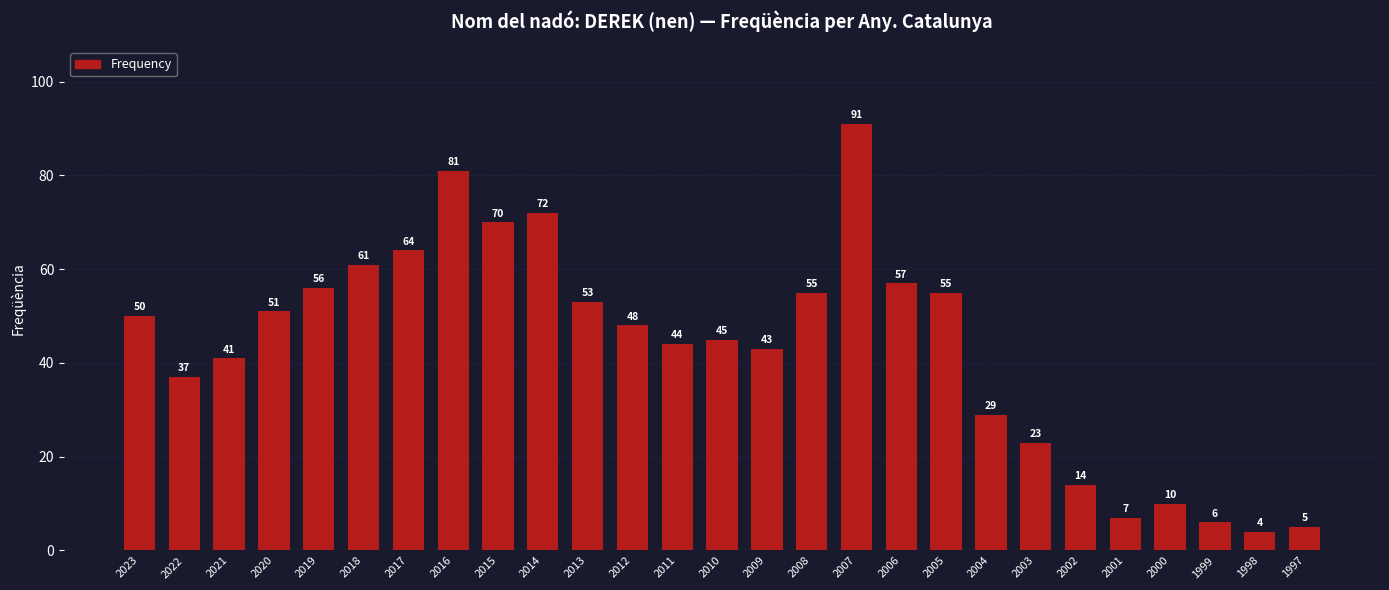

At which category does the chart reach its minimum across all series?

1998